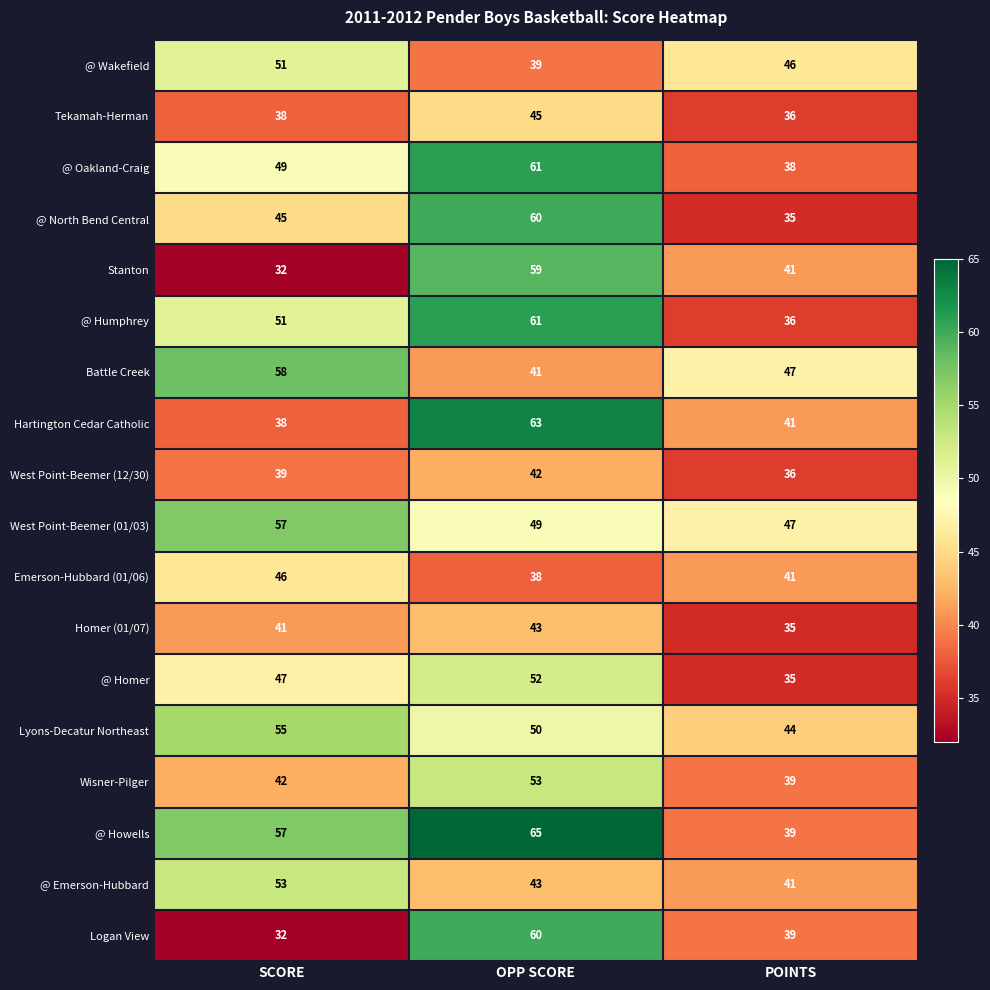

Rank the categories by @ Emerson-Hubbard value from highest to lowest.

SCORE, OPP SCORE, POINTS